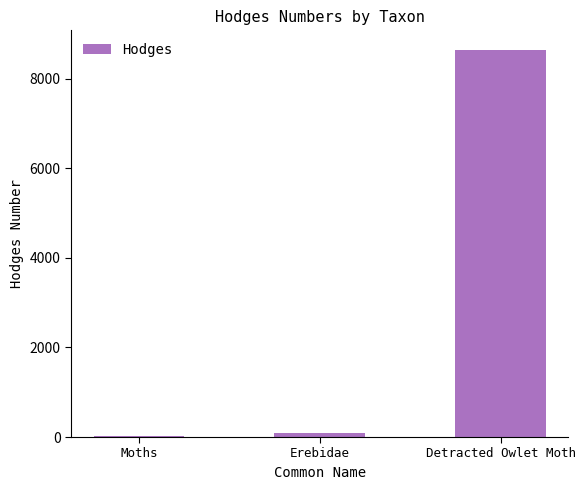

What is the label of the 1st bar from the right?

Detracted Owlet Moth